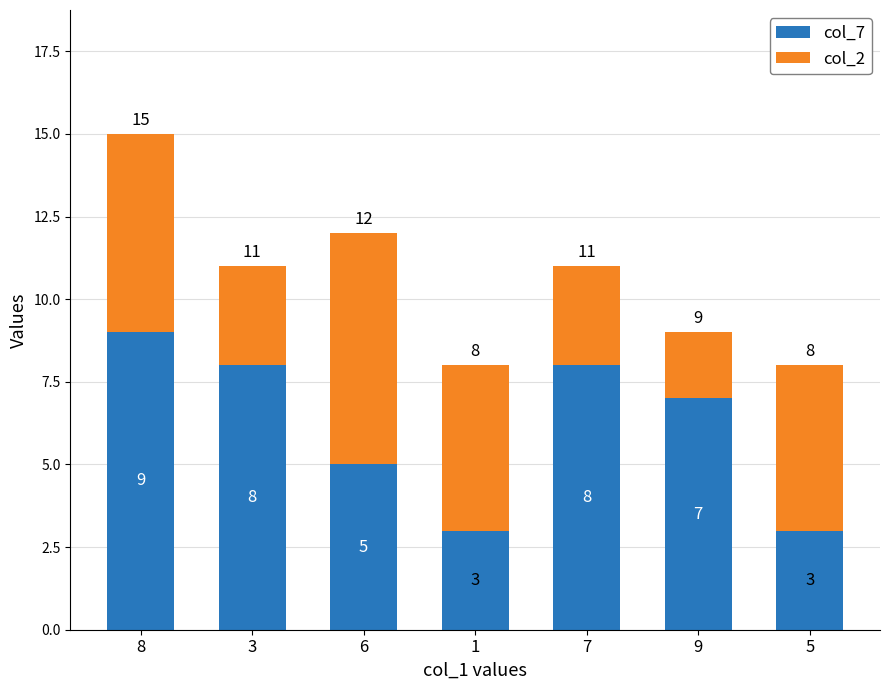

What is the value of the col_7 bar at the 5th from the left?

8